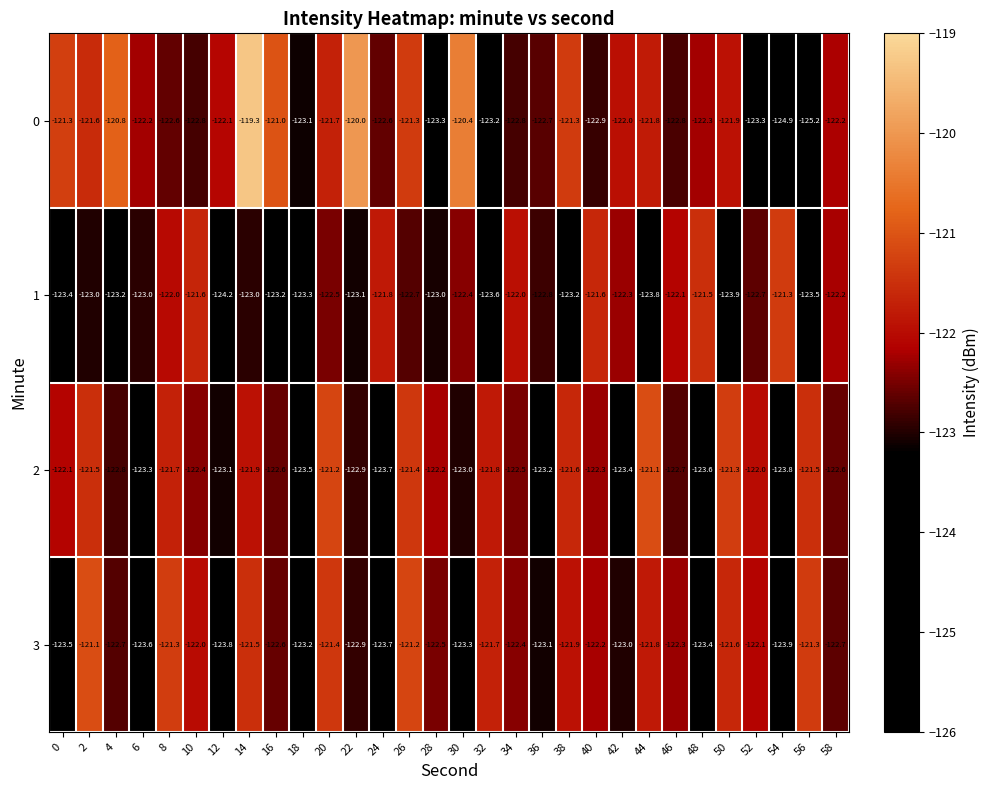

Which category has the highest value across all series?

14